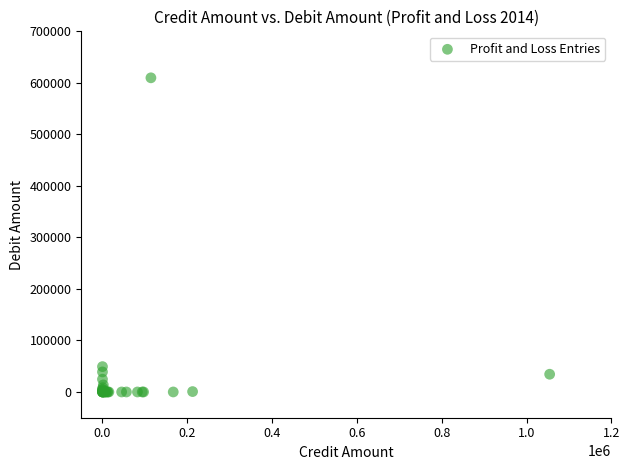

What Y value in the scatter plot is closest to 304887?

49193.5